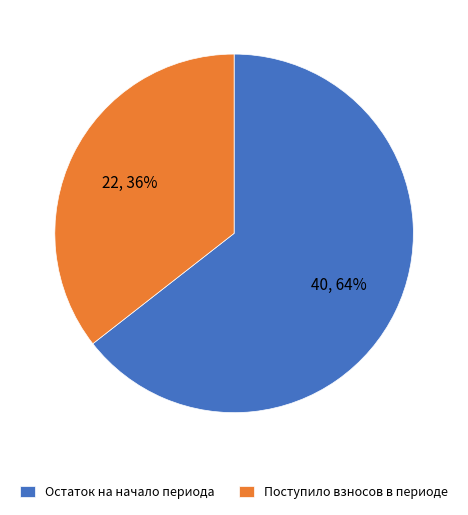

To the nearest percent, what portion does Поступило взносов в периоде represent?

36%